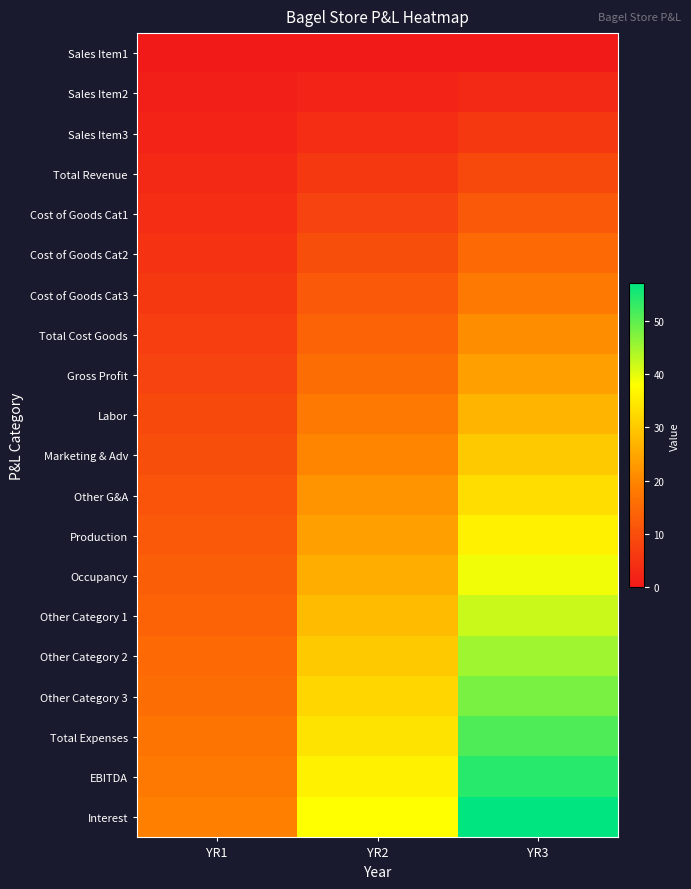

Which category has the highest value across all series?

YR3